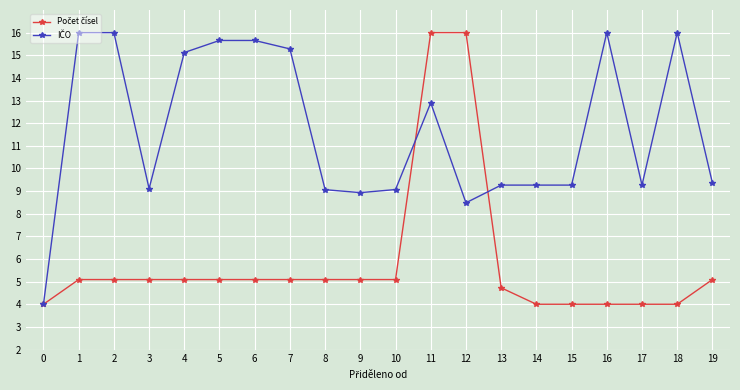

What is the spread (max minus min) of values at 18?

12.0